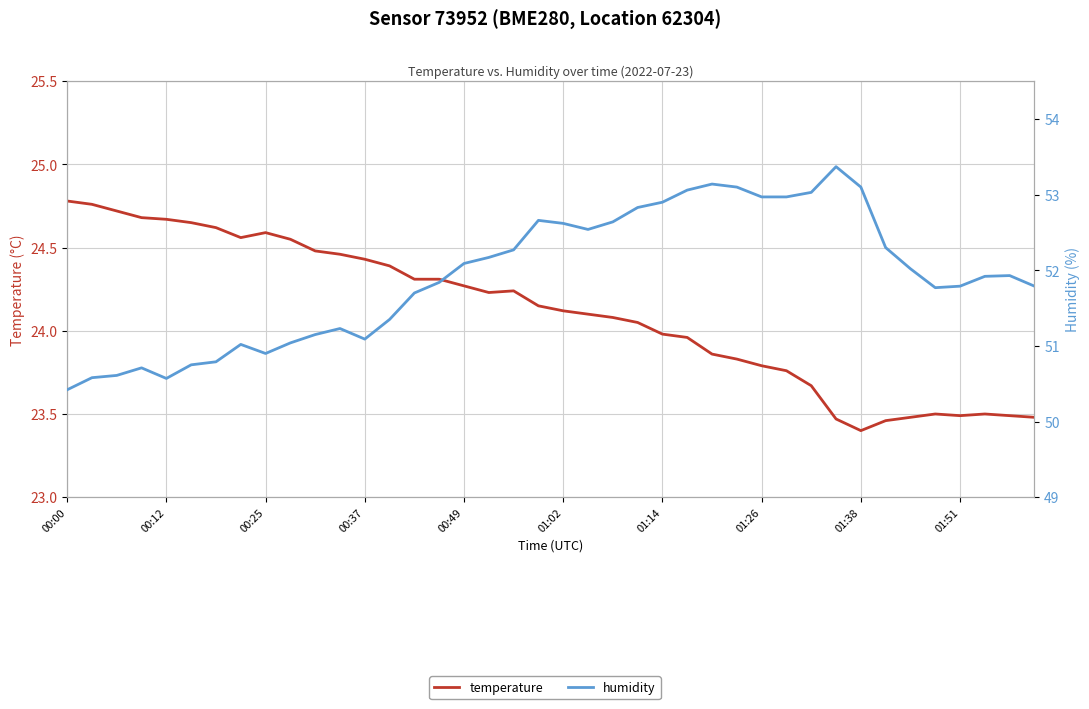

What is the greatest value displayed?

53.4